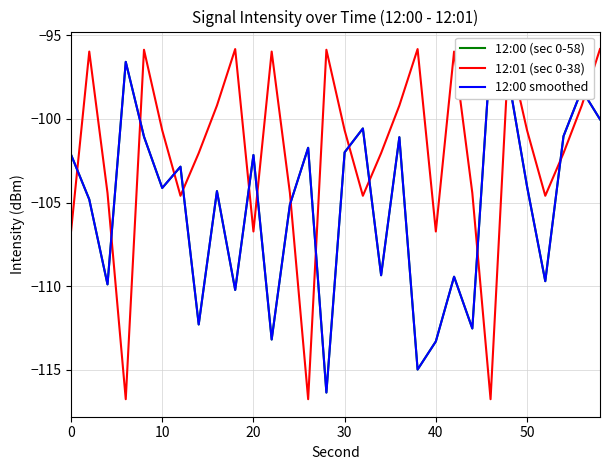

Which series has the widest spread of values?

12:01 (sec 0-38)